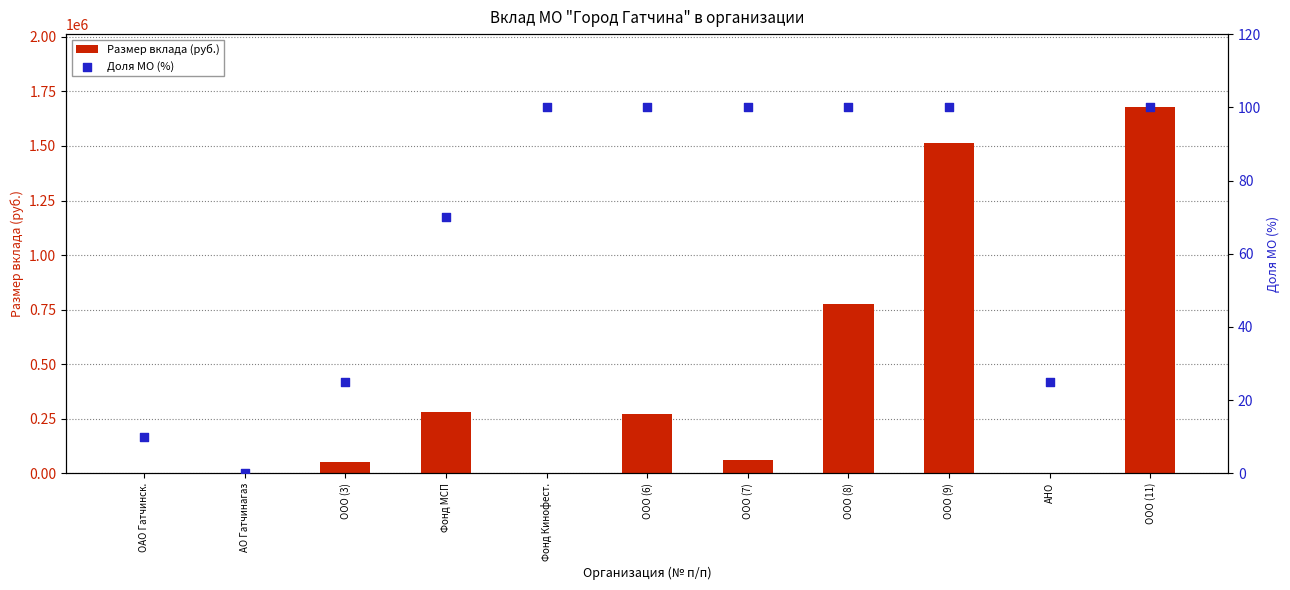

Which series has the largest total across all categories?

Размер вклада (руб.)